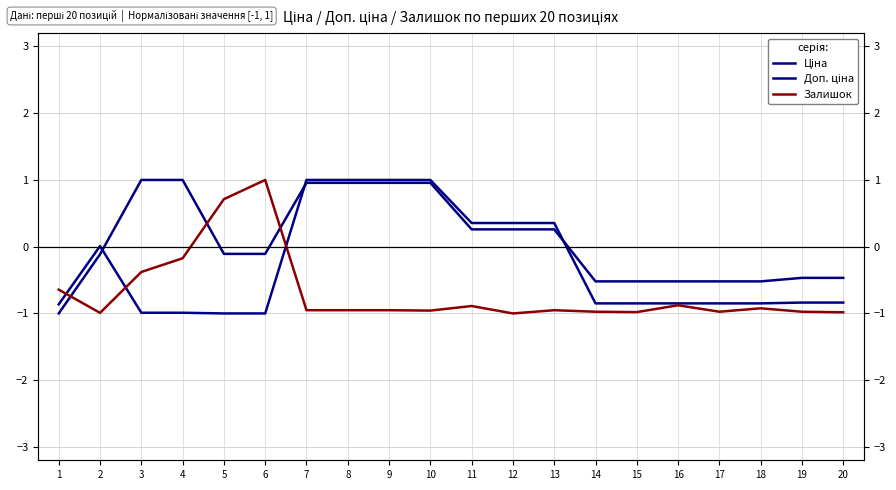

How many times do Ціна and Доп. ціна cross each other?

3